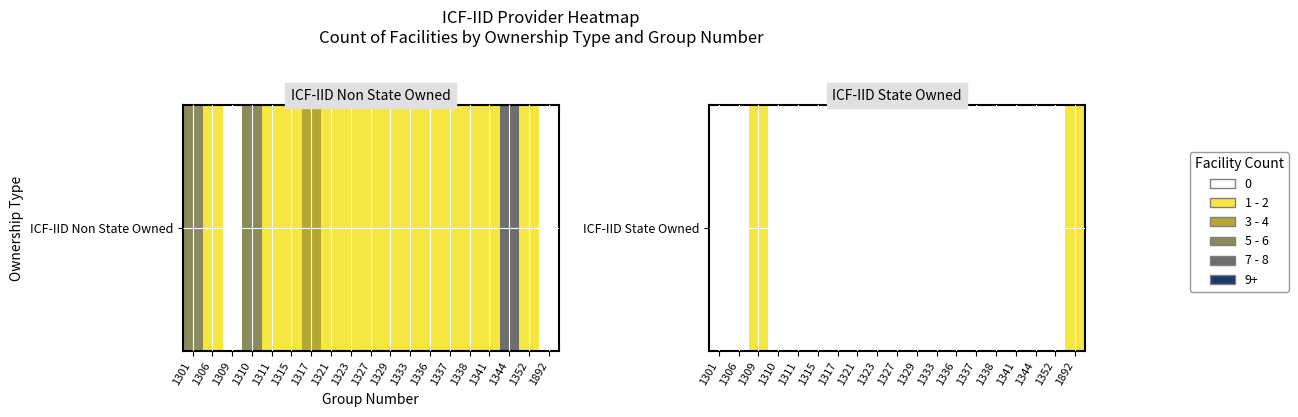

Reading left to right, extract all data points from this chart.

0	0	1	0	0	0	0	0	0	0	0	0	0	0	0	0	0	0	1